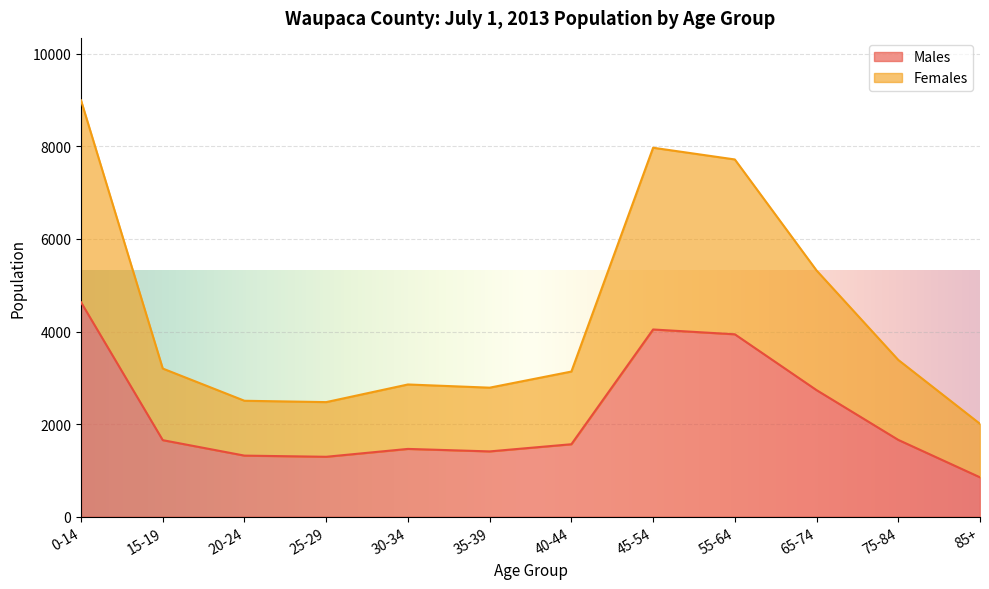

Reading left to right, list all the values displayed in this chart.

Males: 4633	1654	1320	1295	1465	1411	1566	4045	3941	2735	1660	851
Females: 8995	3201	2505	2476	2857	2788	3136	7971	7718	5320	3387	2007